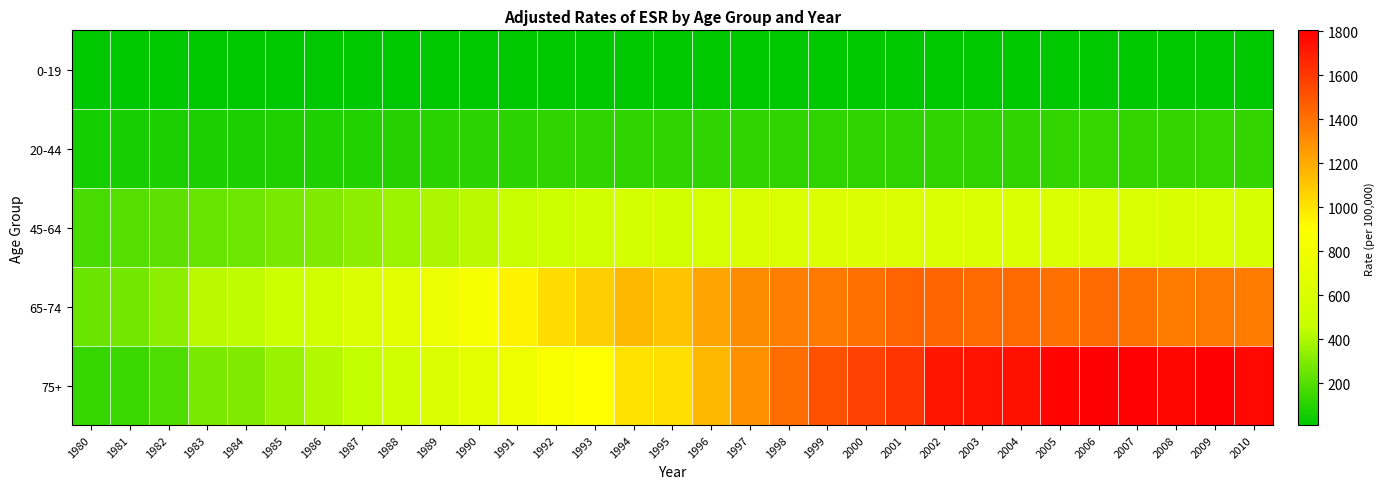

Between 1992 and 1993, which is larger?

1993